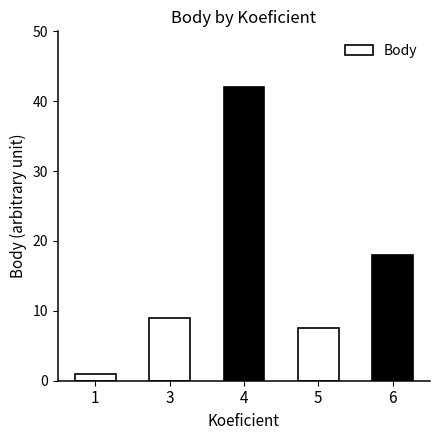

The value at 3 is 9.0. True or false?

True